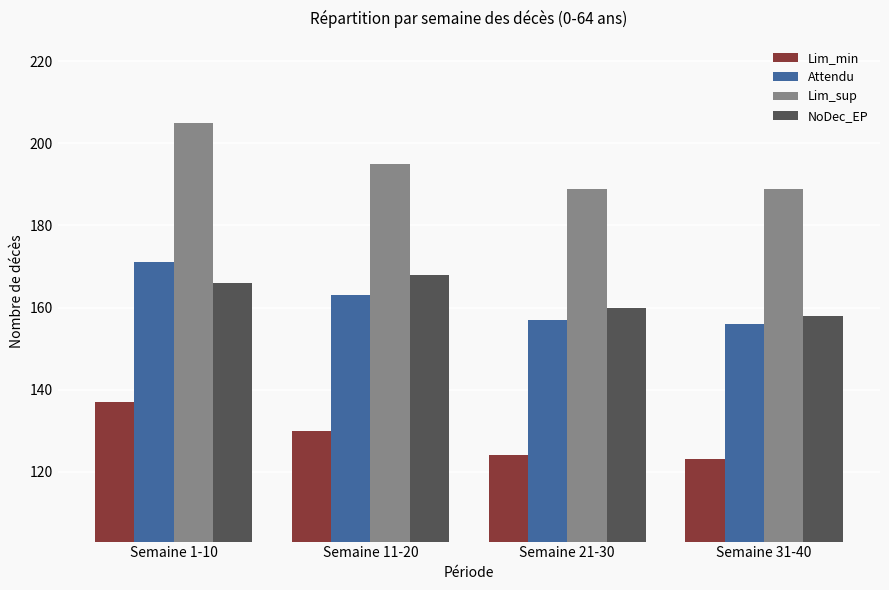

Are the bars grouped side by side (vs. stacked)?

Yes